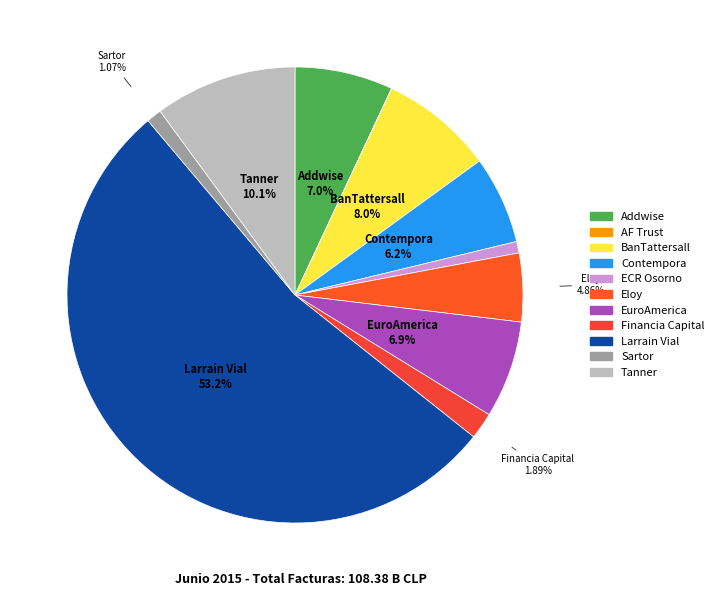

Which slice is the smallest?

AF Trust